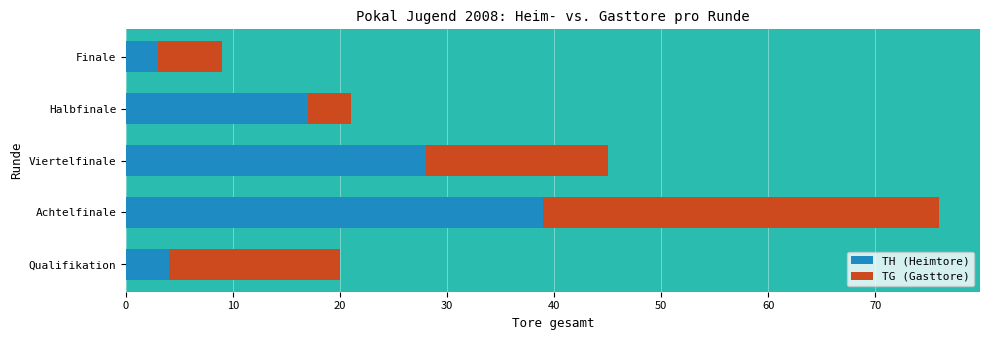

The TH (Heimtore) series shows 4 at Qualifikation. True or false?

True